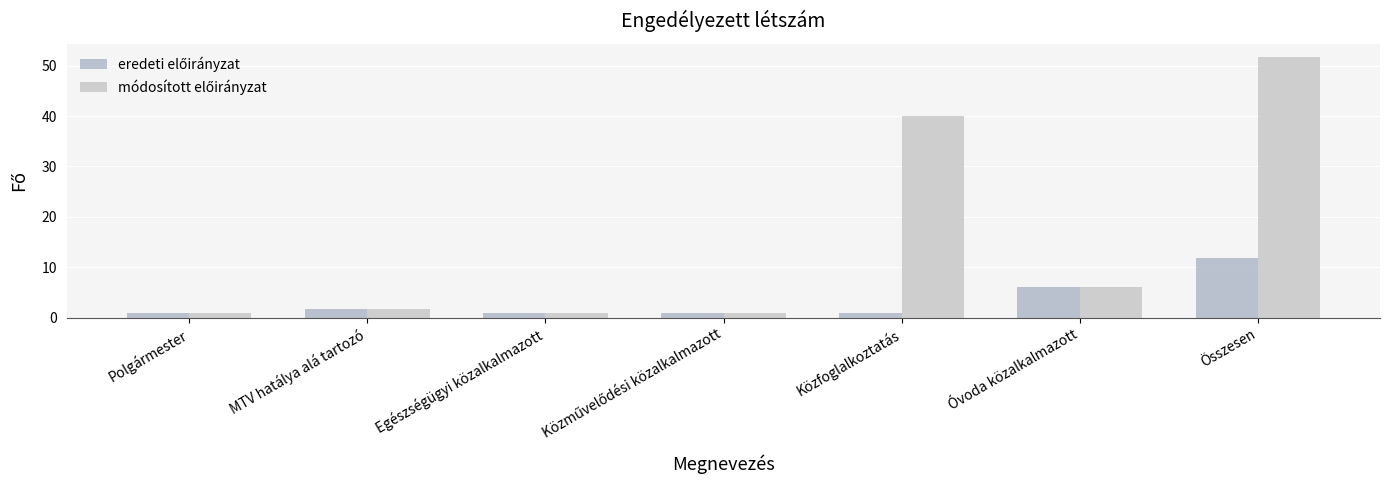

List the series in order of their overall mean, highest first.

módosított előirányzat, eredeti előirányzat